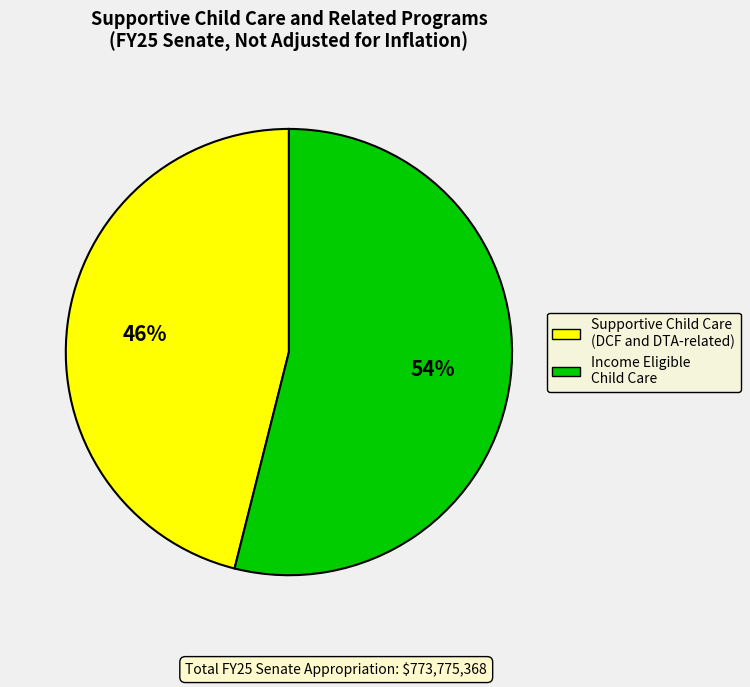

Rank the categories by value from highest to lowest.

Income Eligible Child Care, Supportive Child Care (DCF and DTA-related)